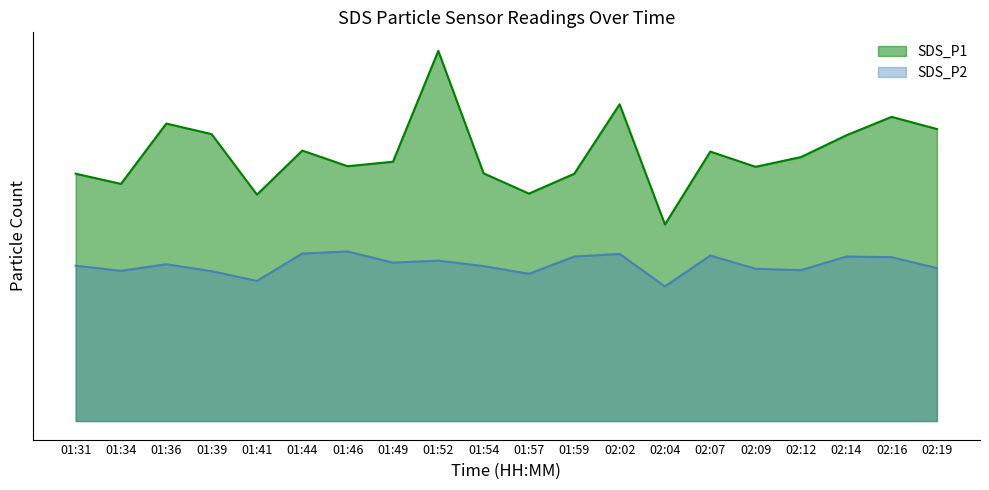

Does the chart have visible grid lines?

No